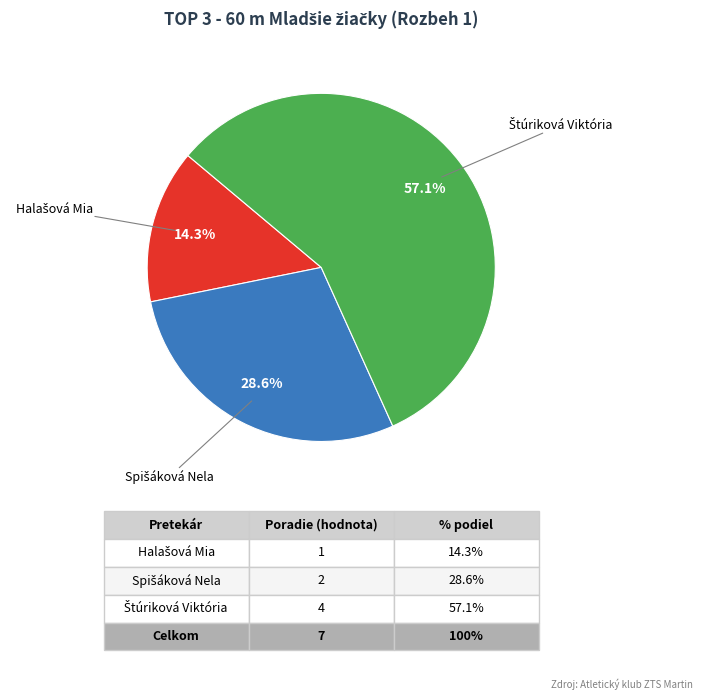

Is there any slice that represents more than half of the pie?

Yes